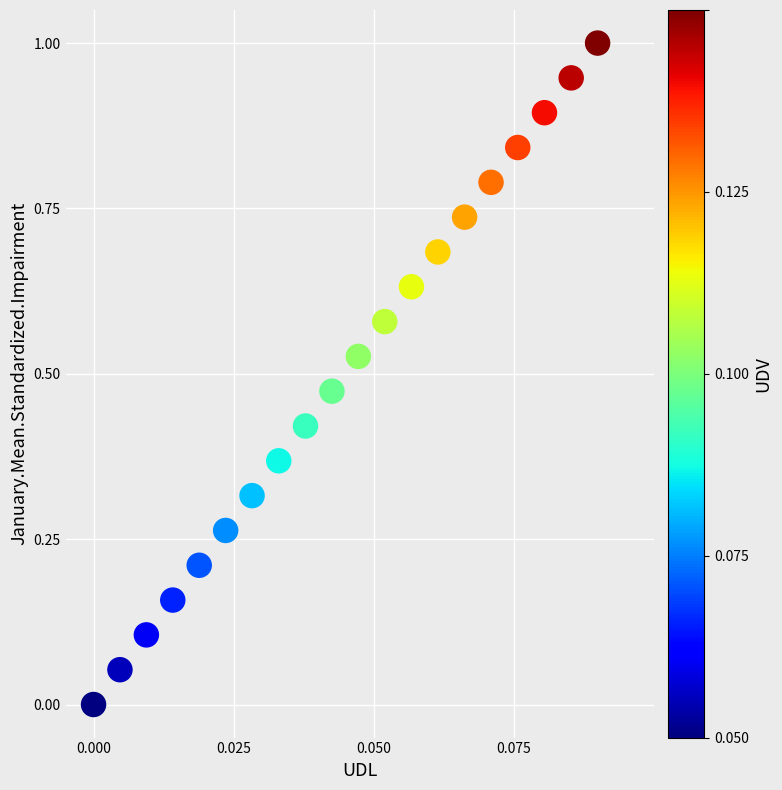

What is the range of Y values (max minus min)?

1.0